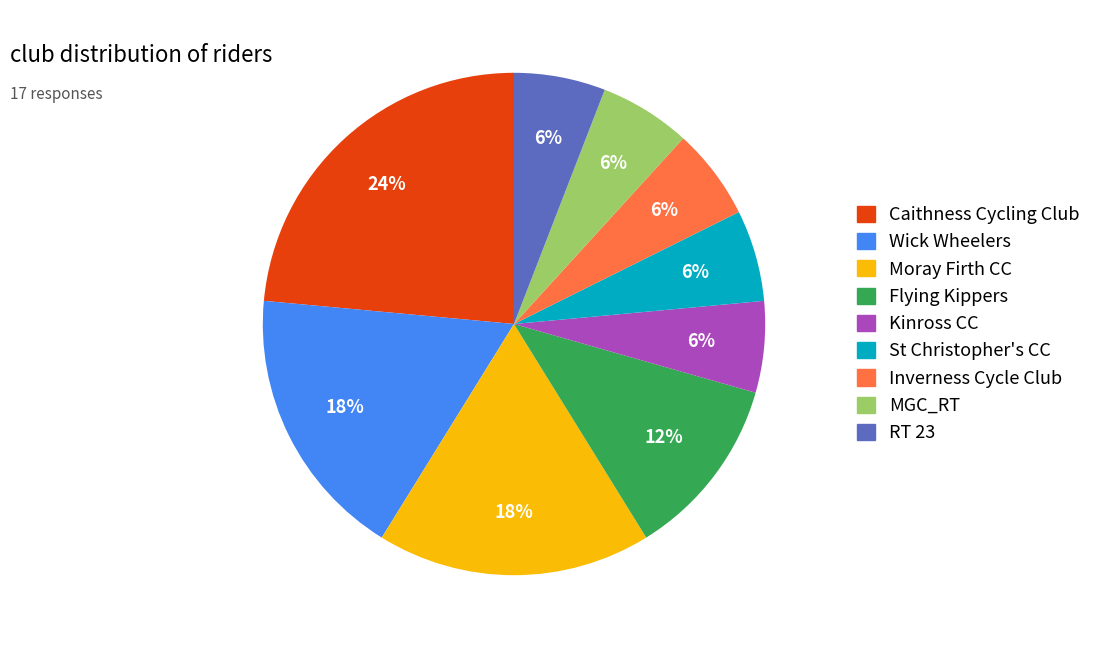

True or false: Inverness Cycle Club accounts for 6% of the total.

True